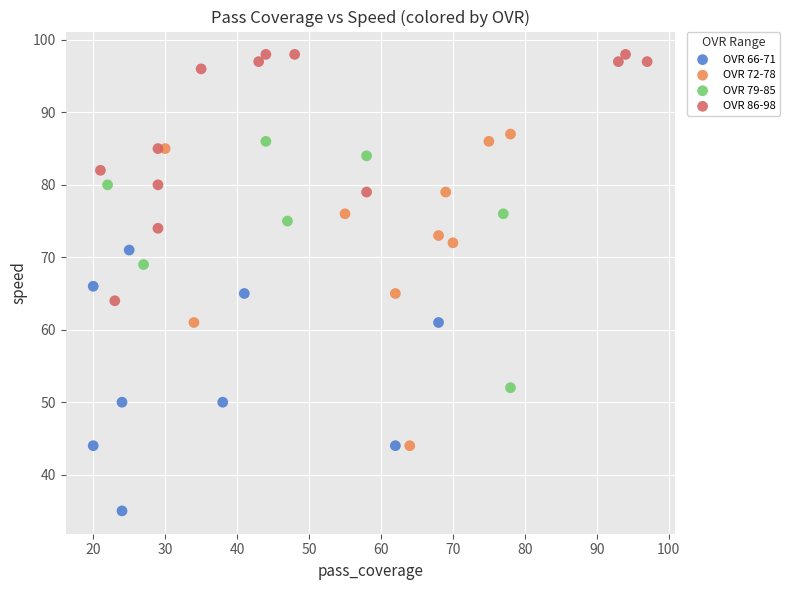

Which series contains the highest Y value?

OVR 86-98